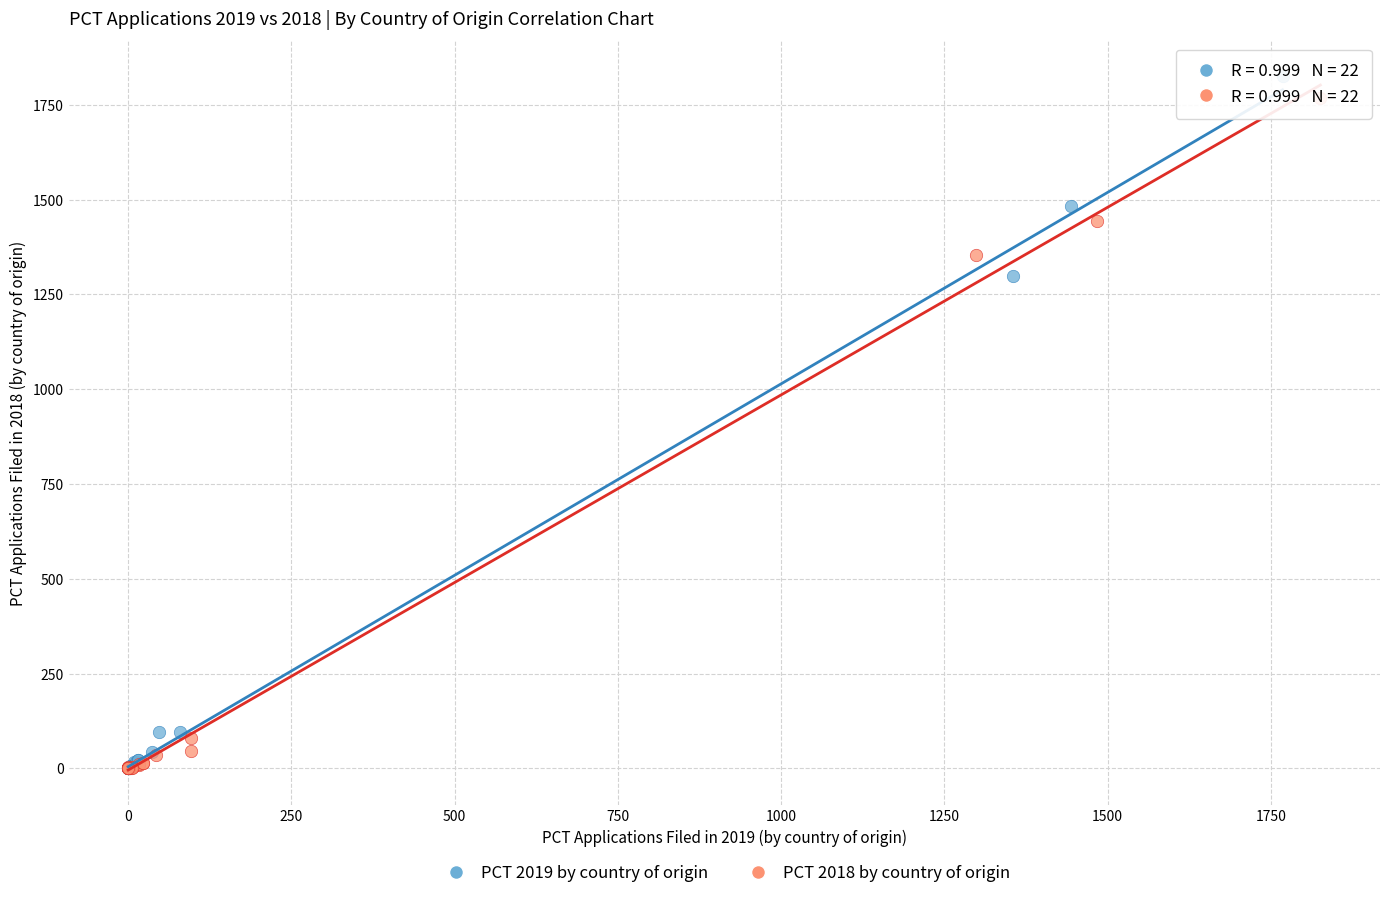

Which series has the widest spread of Y values?

PCT 2019 by country of origin